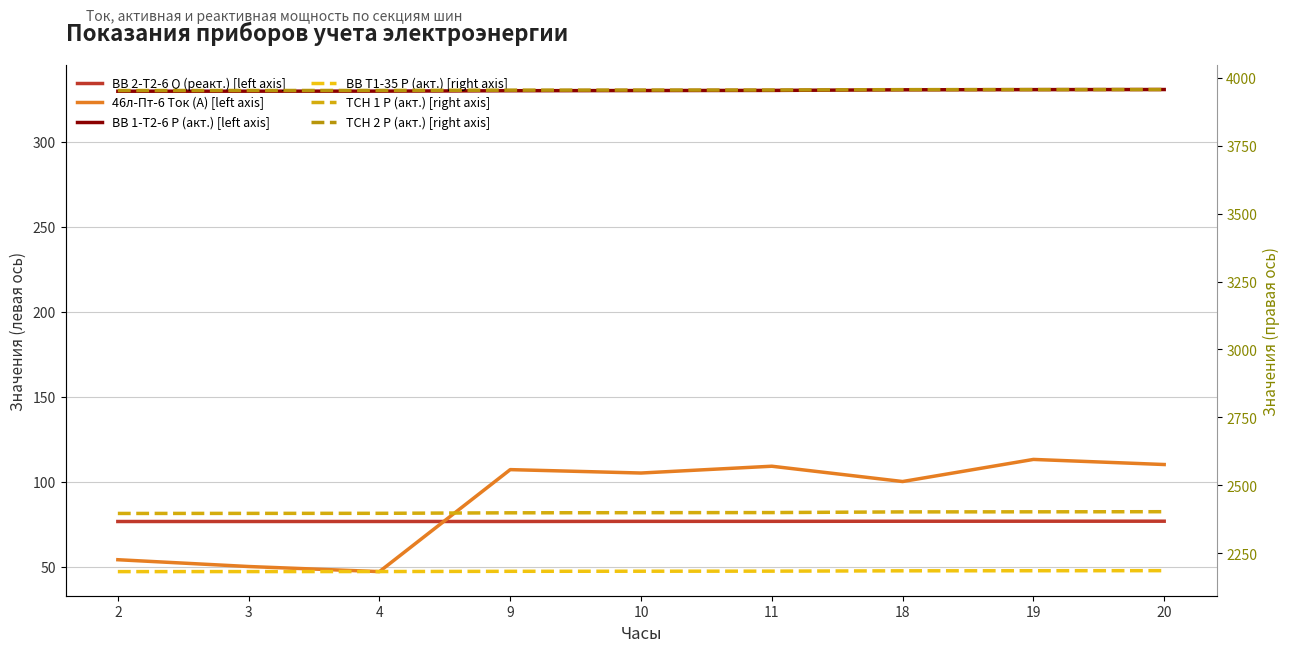

Reading left to right, transcribe all the data shown in this chart.

ВВ 2-Т2-6 Q (реакт.) [left axis]: 2=76.5	3=76.5	4=76.5	9=76.5	10=76.6	11=76.6	18=76.6	19=76.7	20=76.7
46л-Пт-6 Ток (А) [left axis]: 2=54.0	3=50.0	4=47.0	9=107.0	10=105.0	11=109.0	18=100.0	19=113.0	20=110.0
ВВ 1-Т2-6 Р (акт.) [left axis]: 2=329.6	3=329.6	4=329.6	9=329.9	10=330.0	11=330.1	18=330.4	19=330.5	20=330.6
ВВ Т1-35 Р (акт.) [right axis]: 2=2182.2	3=2182.4	4=2182.5	9=2183.3	10=2183.7	11=2184.0	18=2185.2	19=2185.4	20=2185.7
ТСН 1 Р (акт.) [right axis]: 2=2396.4	3=2396.6	4=2396.9	9=2398.7	10=2399.2	11=2399.6	18=2402.1	19=2402.4	20=2402.8
ТСН 2 Р (акт.) [right axis]: 2=3953.3	3=3953.4	4=3953.6	9=3954.7	10=3955.1	11=3955.2	18=3956.6	19=3956.8	20=3957.1